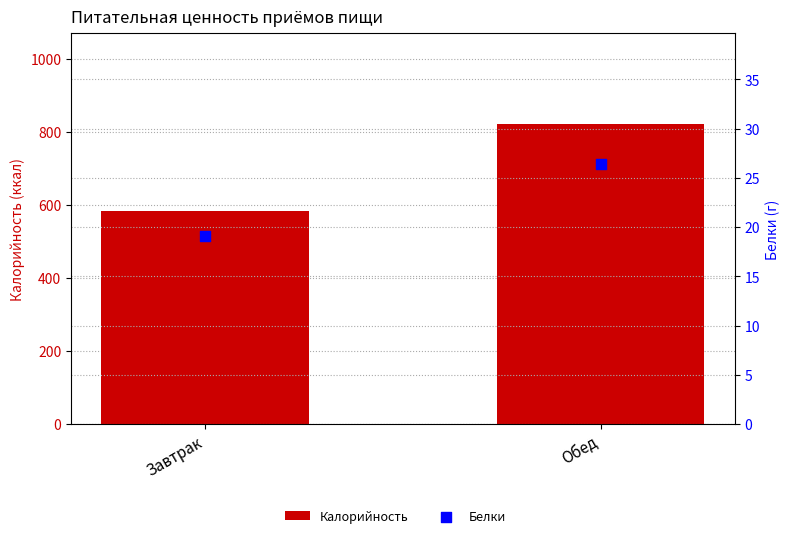

What are all the series names shown in the legend?

Калорийность, Белки